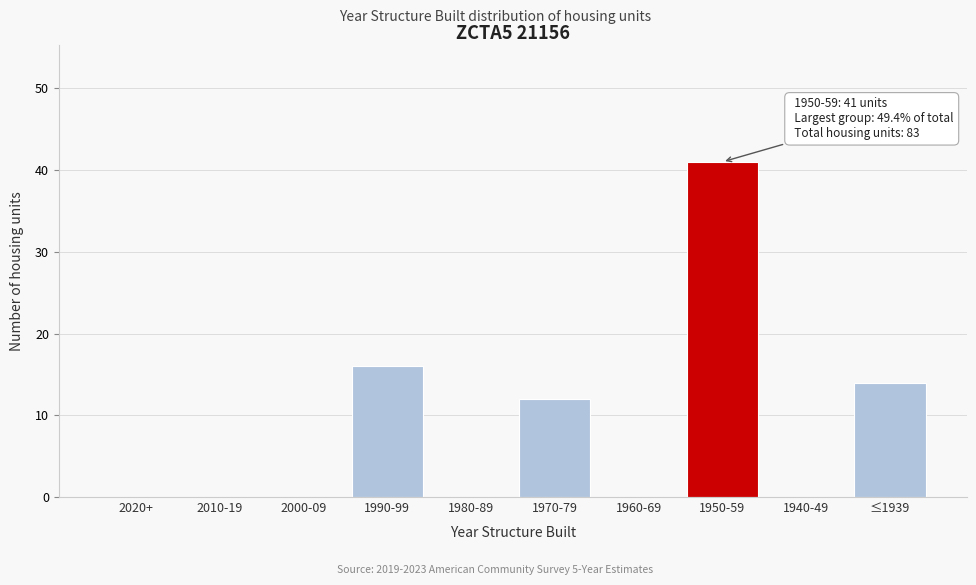

Reading right to left, transcribe all the data shown in this chart.

≤1939=14	1940-49=0	1950-59=41	1960-69=0	1970-79=12	1980-89=0	1990-99=16	2000-09=0	2010-19=0	2020+=0